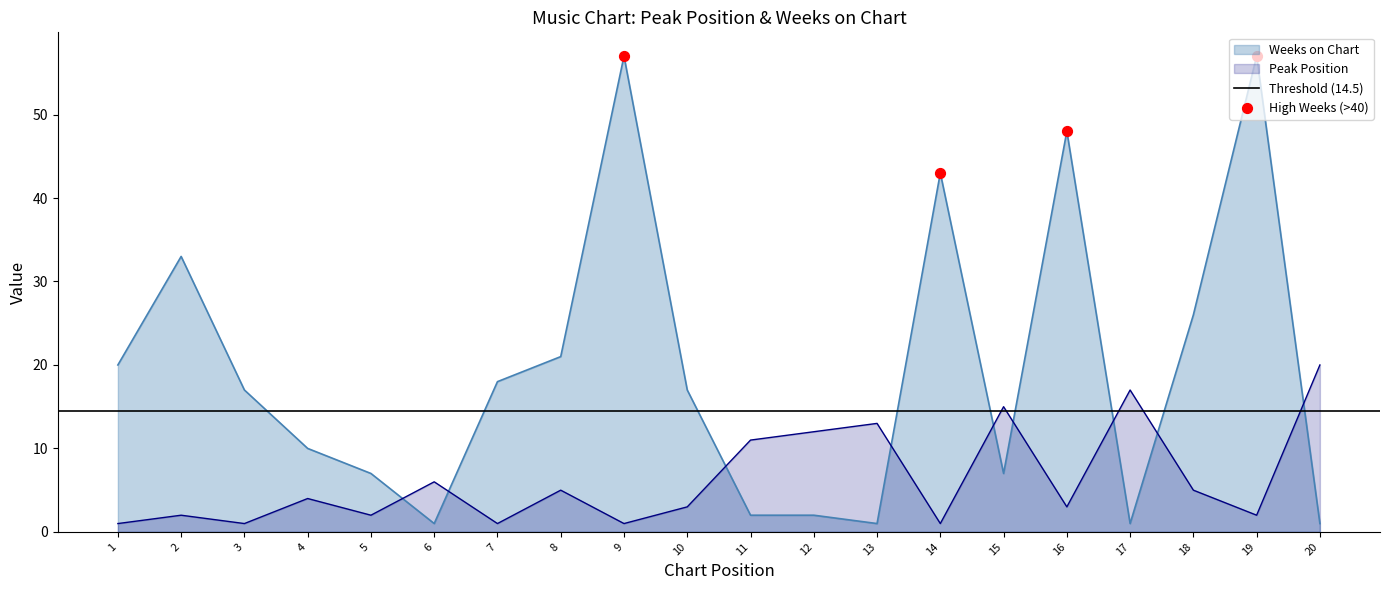

What is the total value across all series at 3?

18